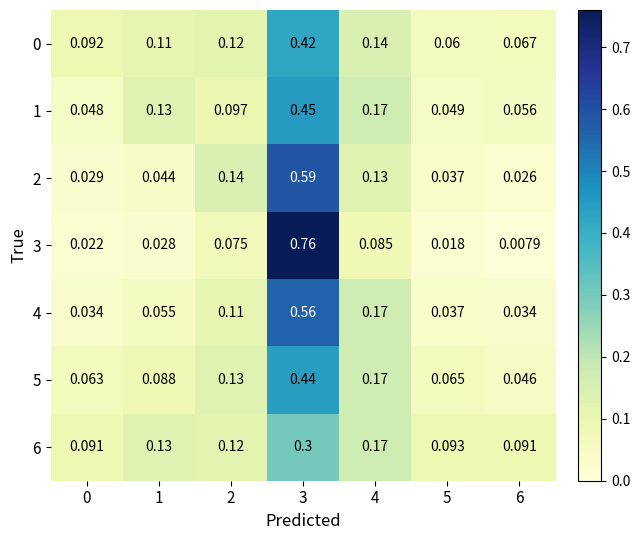

Which category has the lowest value across all series?

6